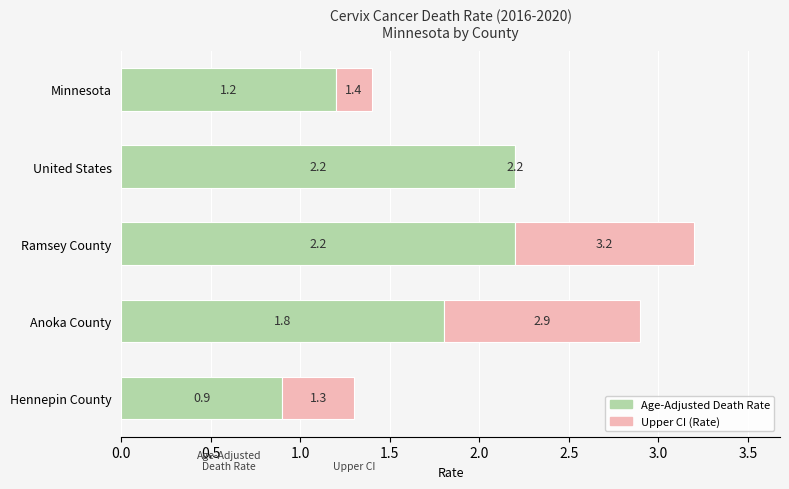

Is it true that Age-Adjusted Death Rate equals 1.8 at Anoka County?

True